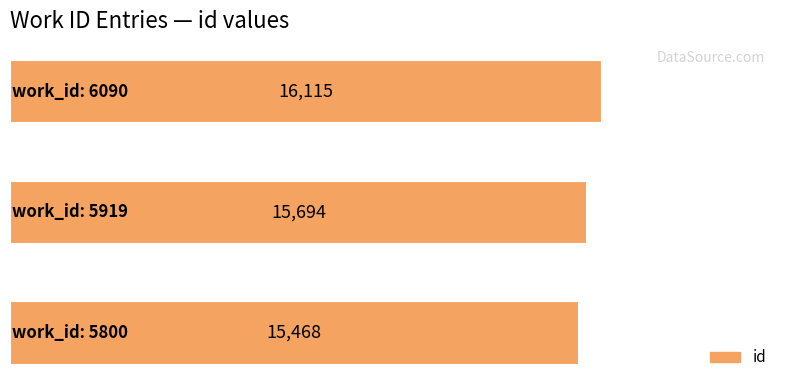

Are the bars grouped side by side (vs. stacked)?

No